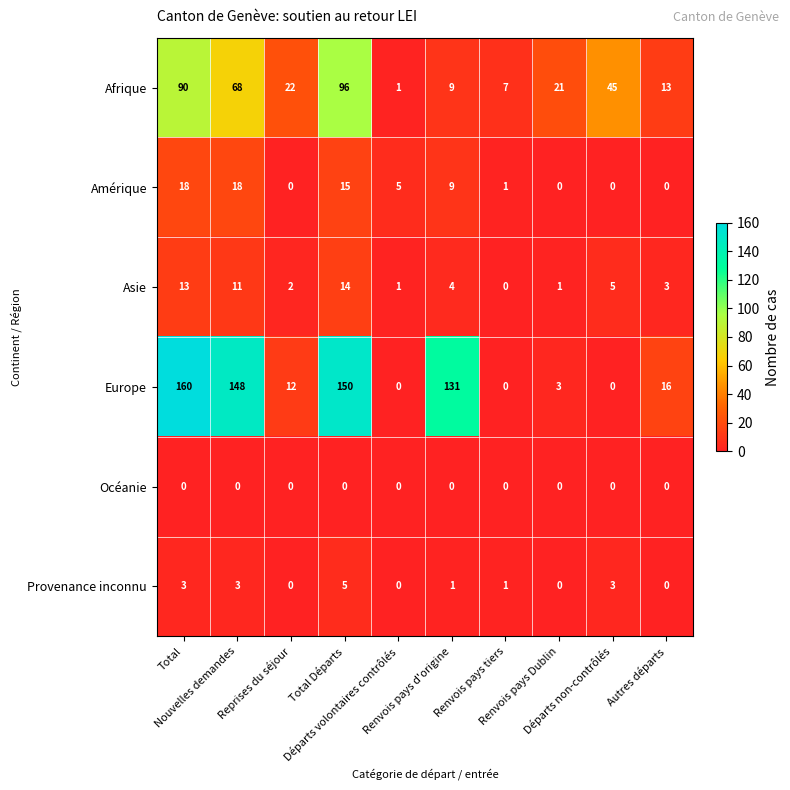

Rank the series by their maximum value, from lowest to highest.

Océanie, Provenance inconnu, Asie, Amérique, Afrique, Europe